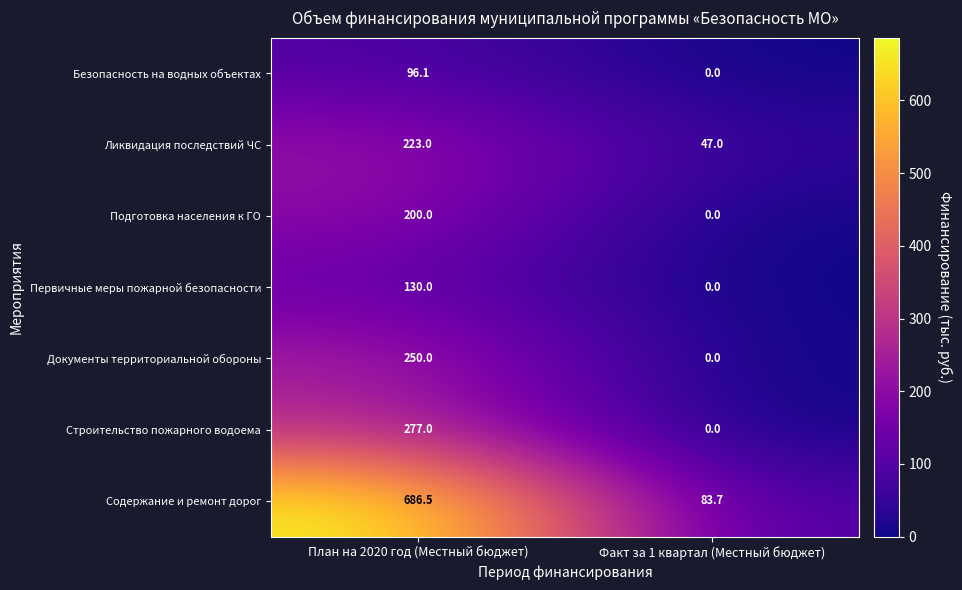

True or false: Содержание и ремонт дорог has a value of 83.7 at Факт за 1 квартал (Местный бюджет).

True